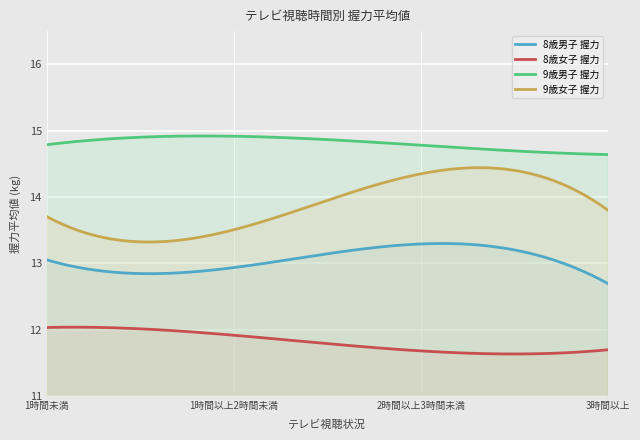

Where is 9歳男子 握力 nearest to the value 14?

3時間以上